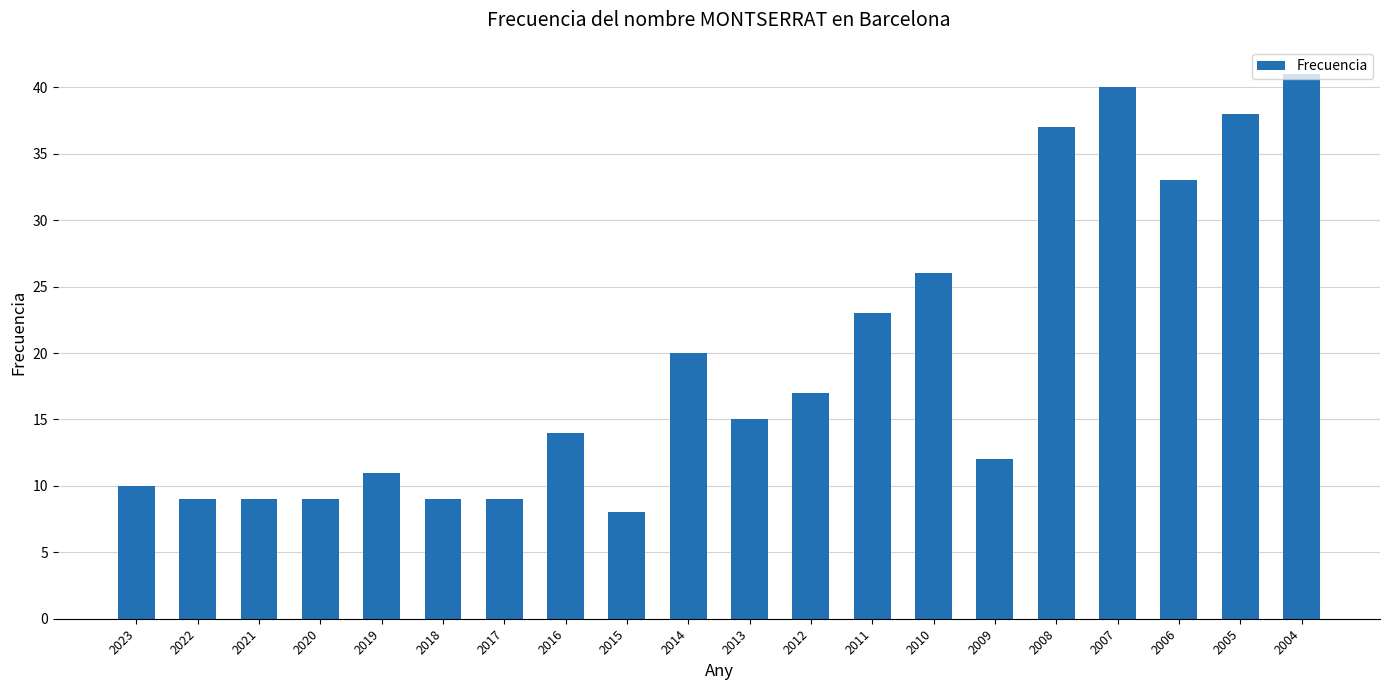

True or false: the data shows 33 at 2006.

True